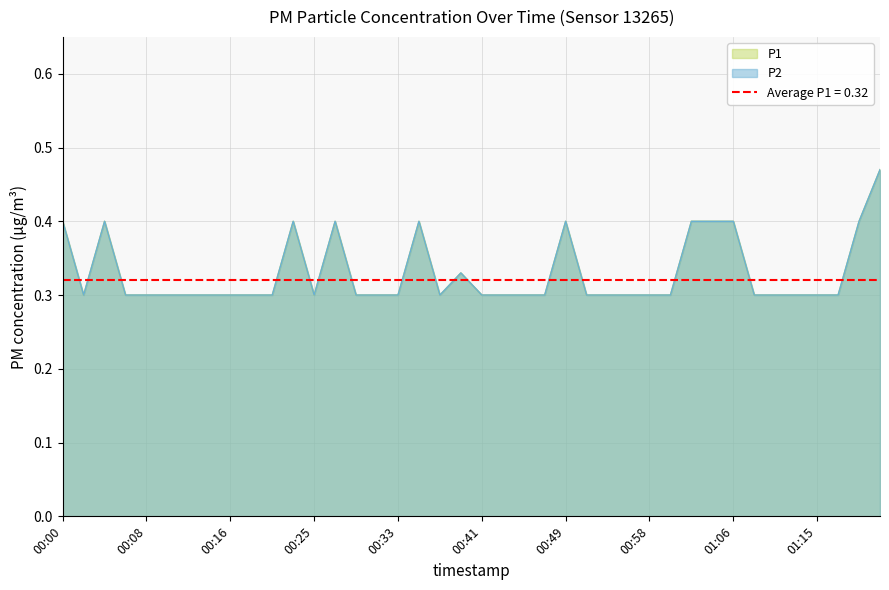

True or false: P1 has more than 1 interior local peaks.

True